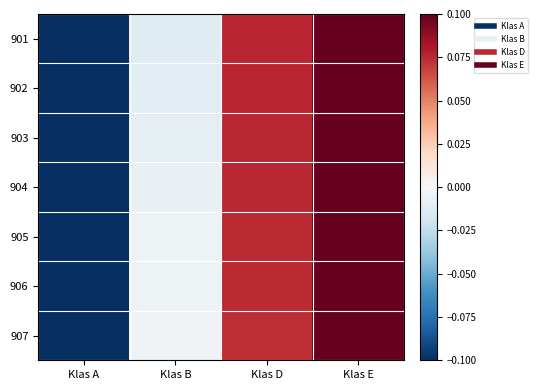

What is the smallest value displayed?

-0.1